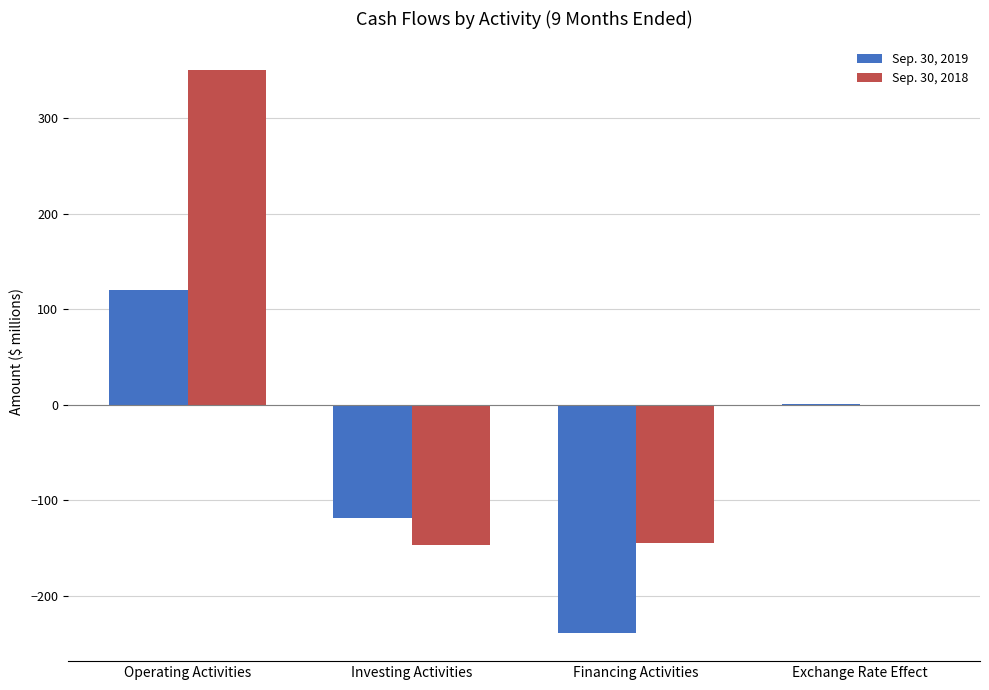

At which category is the sum across all series the highest?

Operating Activities